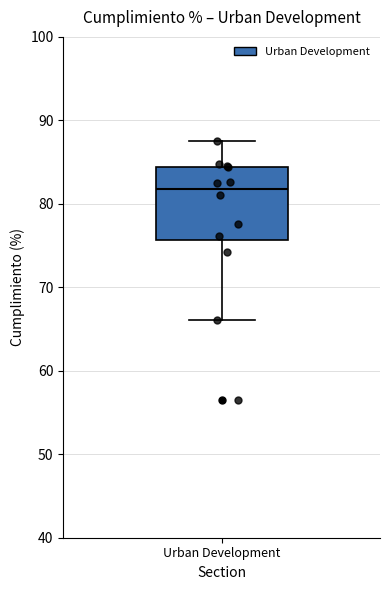

Read this box plot against the y-axis: the position of the median line, the range covered by the box, and the ends of both whiskers. The values are not printed on the chart, so give them approximately, as read against the axis.

median 82, box 76 to 84, whiskers 66 to 88